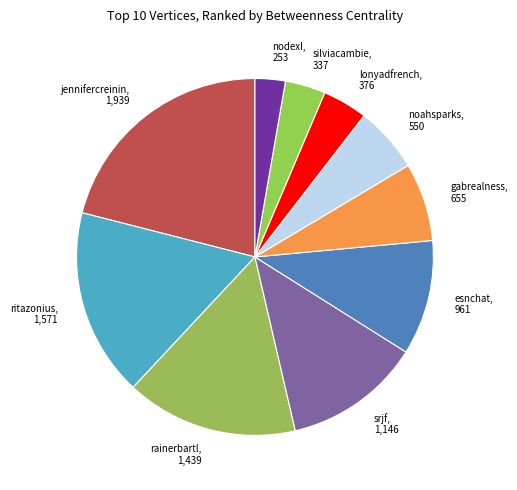

Between gabrealness and lonyadfrench, which is larger?

gabrealness